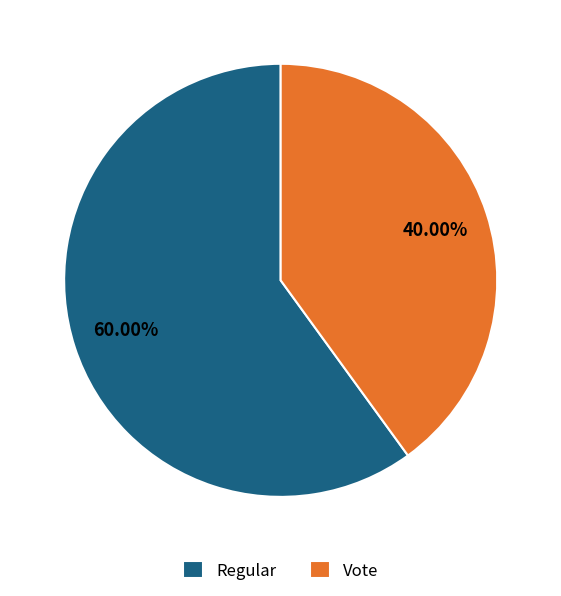

Count the number of slices in the pie.

2